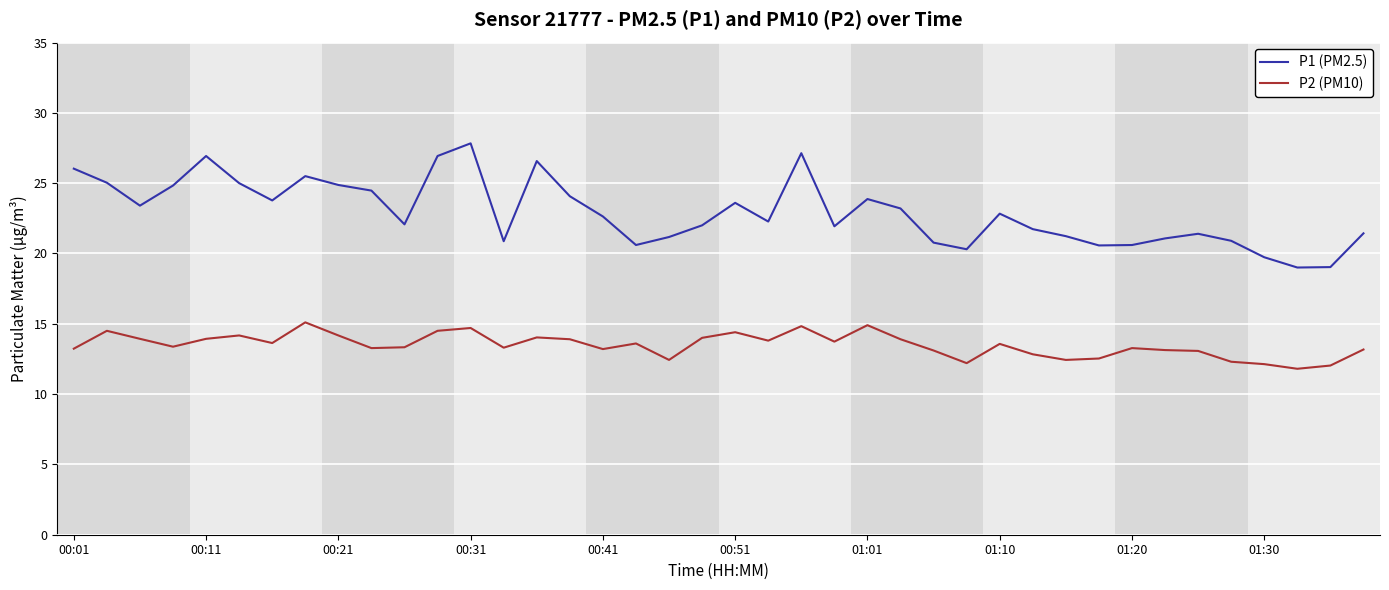

What is the difference between the maximum and minimum values in the P2 (PM10) series?

3.3